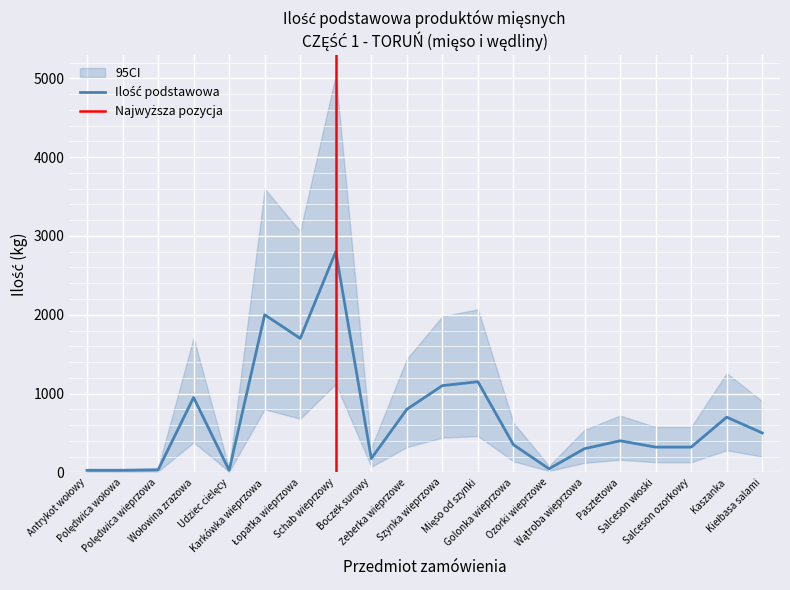

What is the spread (max minus min) of values at Ozorki wieprzowe?

63